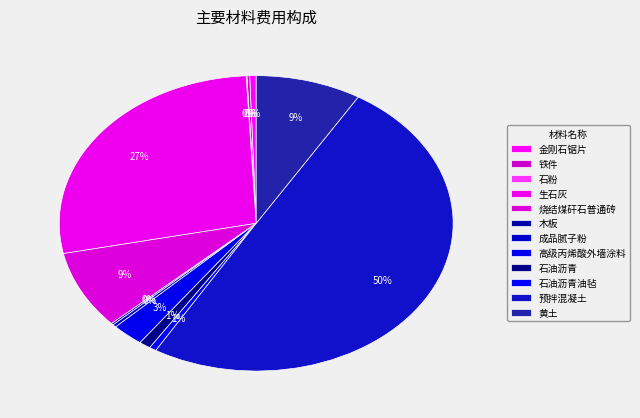

Is it true that 成品腻子粉 is 0% of the pie?

True